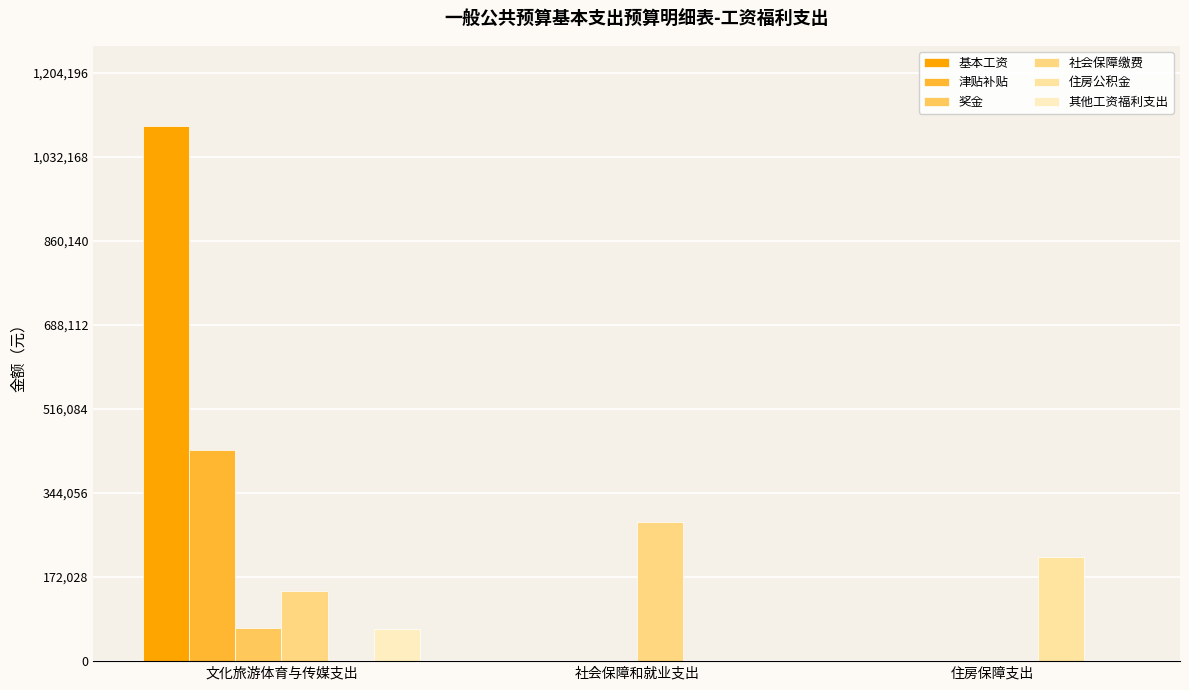

Reading left to right, what are all the values shown in this chart?

基本工资: 文化旅游体育与传媒支出=1094724.0	社会保障和就业支出=0.0	住房保障支出=0.0
津贴补贴: 文化旅游体育与传媒支出=431076.0	社会保障和就业支出=0.0	住房保障支出=0.0
奖金: 文化旅游体育与传媒支出=68182.0	社会保障和就业支出=0.0	住房保障支出=0.0
社会保障缴费: 文化旅游体育与传媒支出=143275.2	社会保障和就业支出=285173.4	住房保障支出=0.0
住房公积金: 文化旅游体育与传媒支出=0.0	社会保障和就业支出=0.0	住房保障支出=213880.1
其他工资福利支出: 文化旅游体育与传媒支出=65683.4	社会保障和就业支出=0.0	住房保障支出=0.0